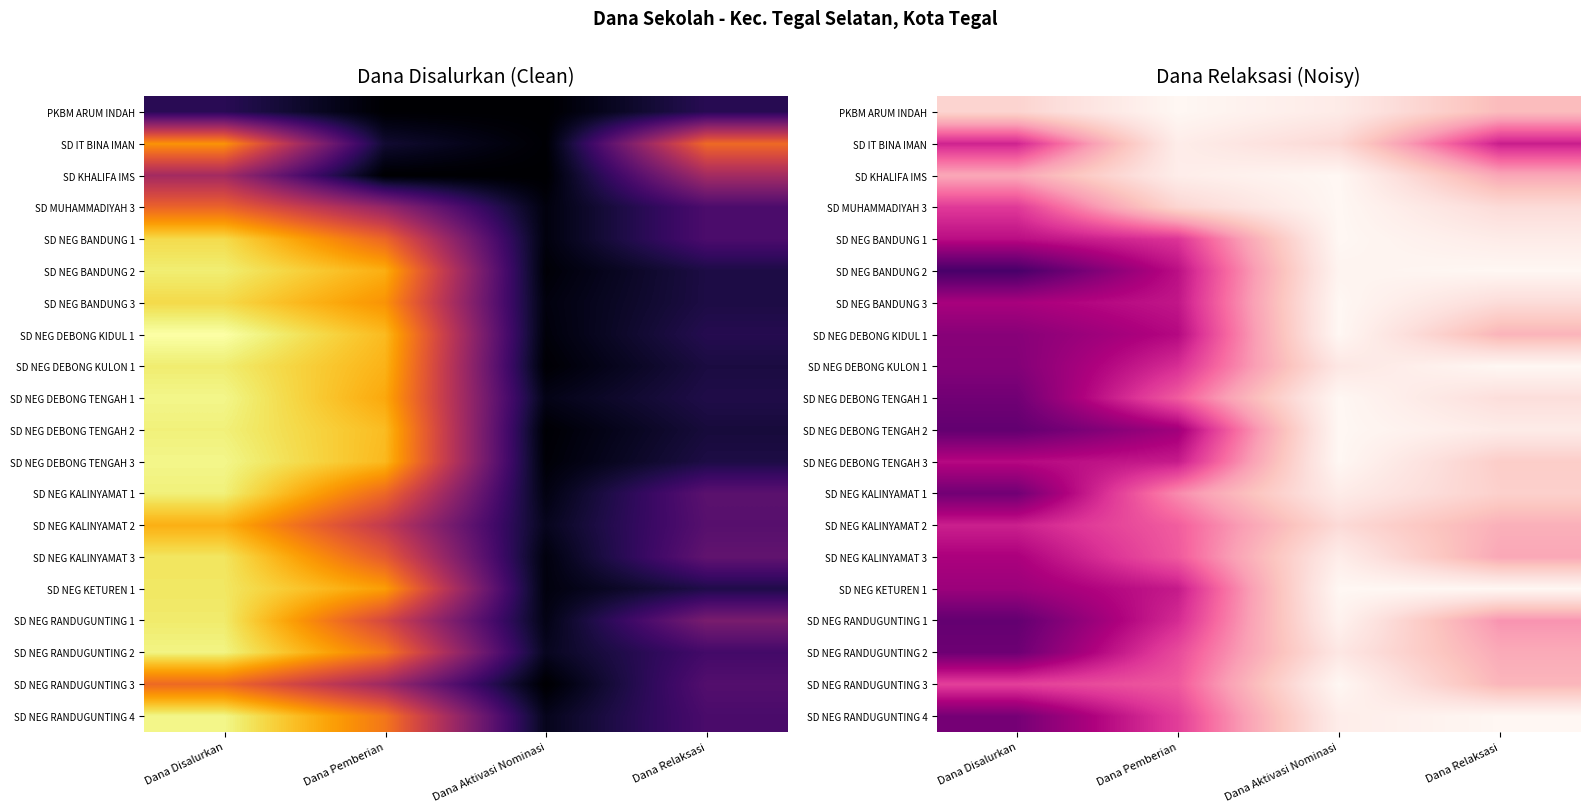

Rank the categories by SD NEG DEBONG KIDUL 1 value from highest to lowest.

Dana Disalurkan, Dana Pemberian, Dana Relaksasi, Dana Aktivasi Nominasi